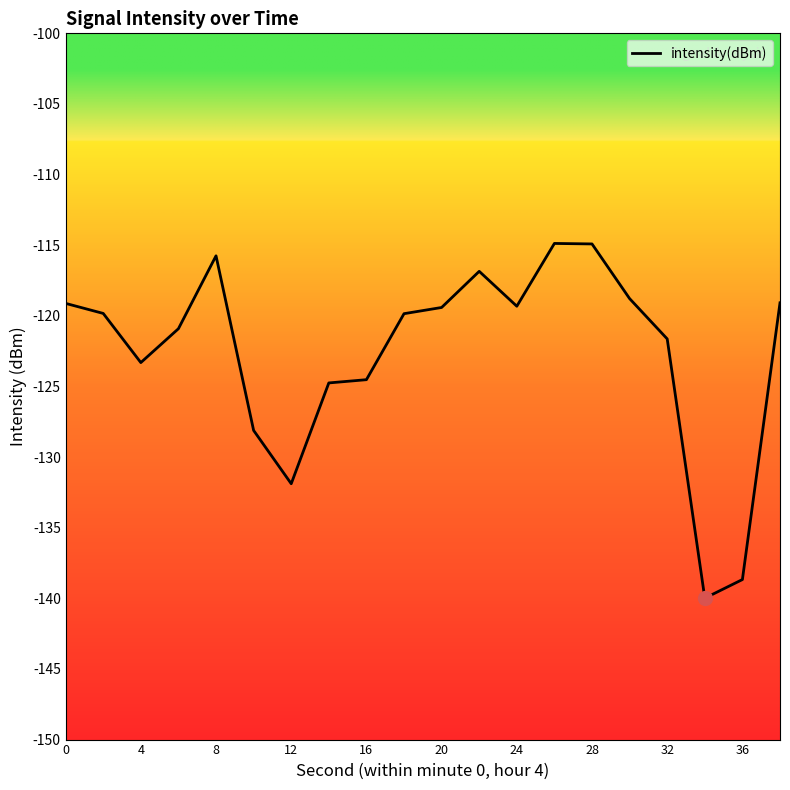

What is the minimum value shown in the chart?

-140.0